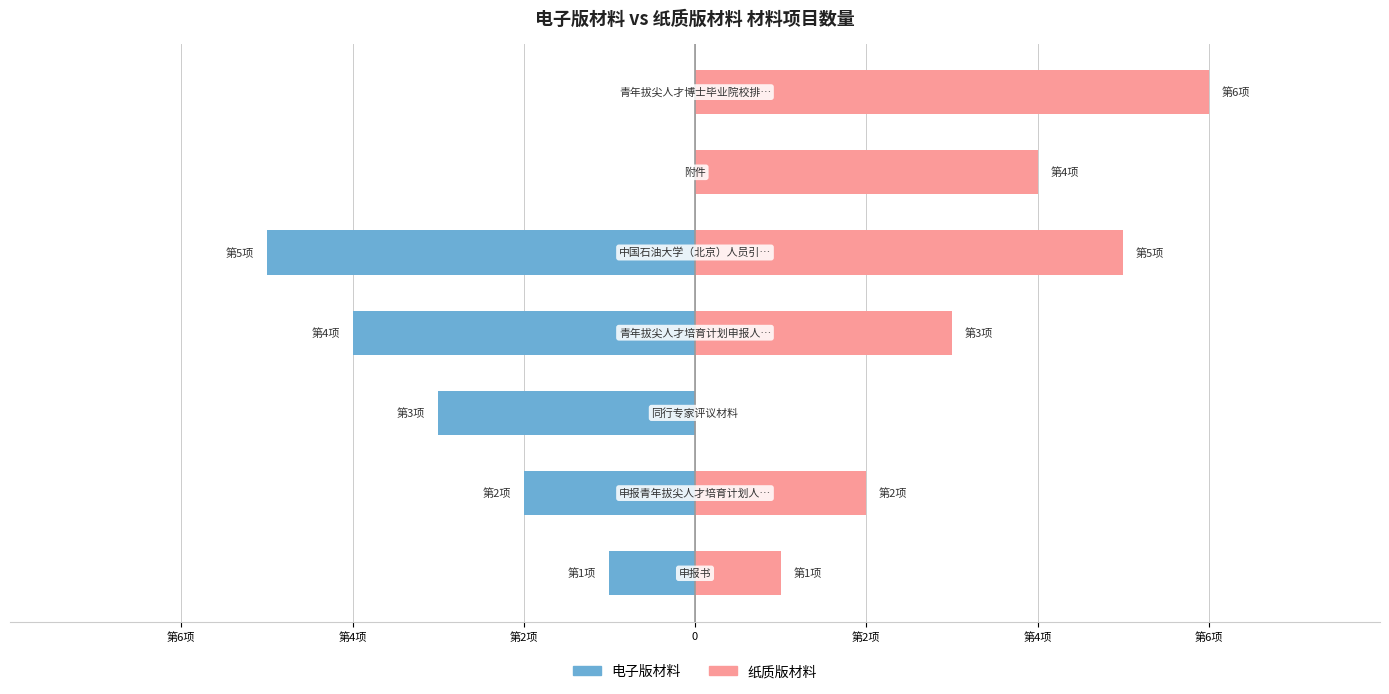

How many values in 电子版材料 are below zero?

5